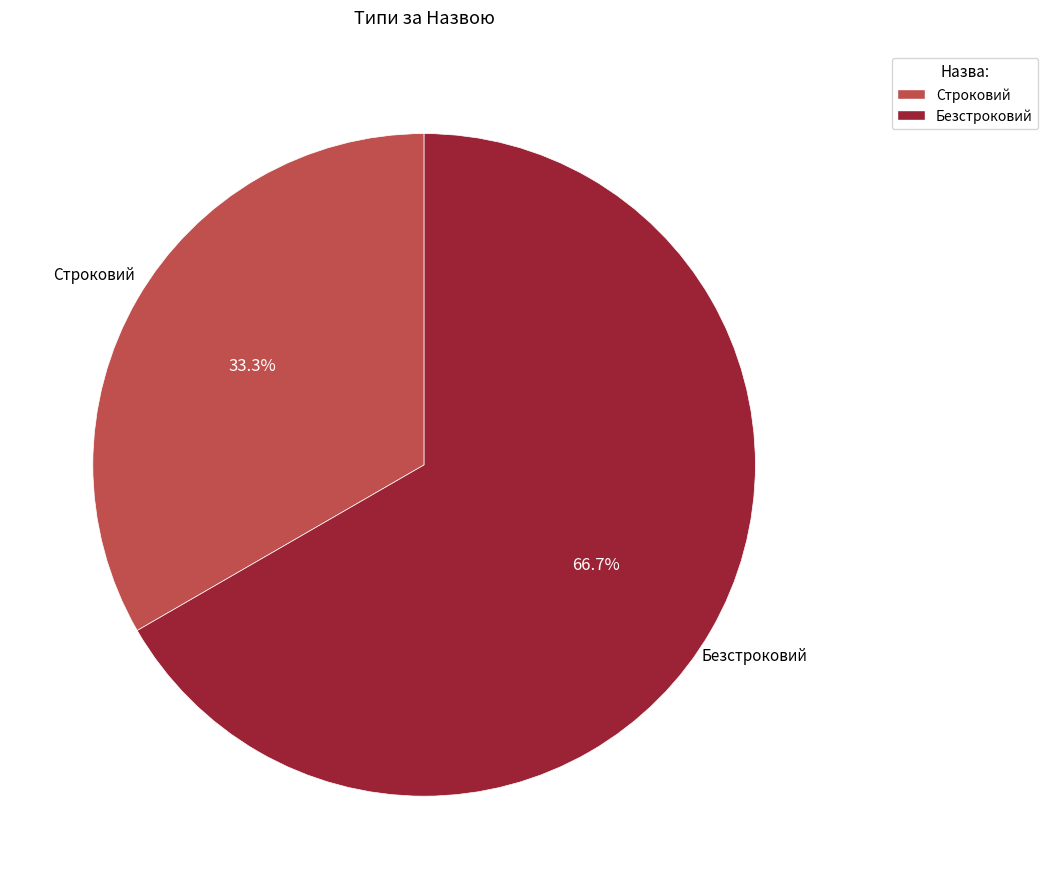

The Безстроковий slice represents 73% of the pie. True or false?

False